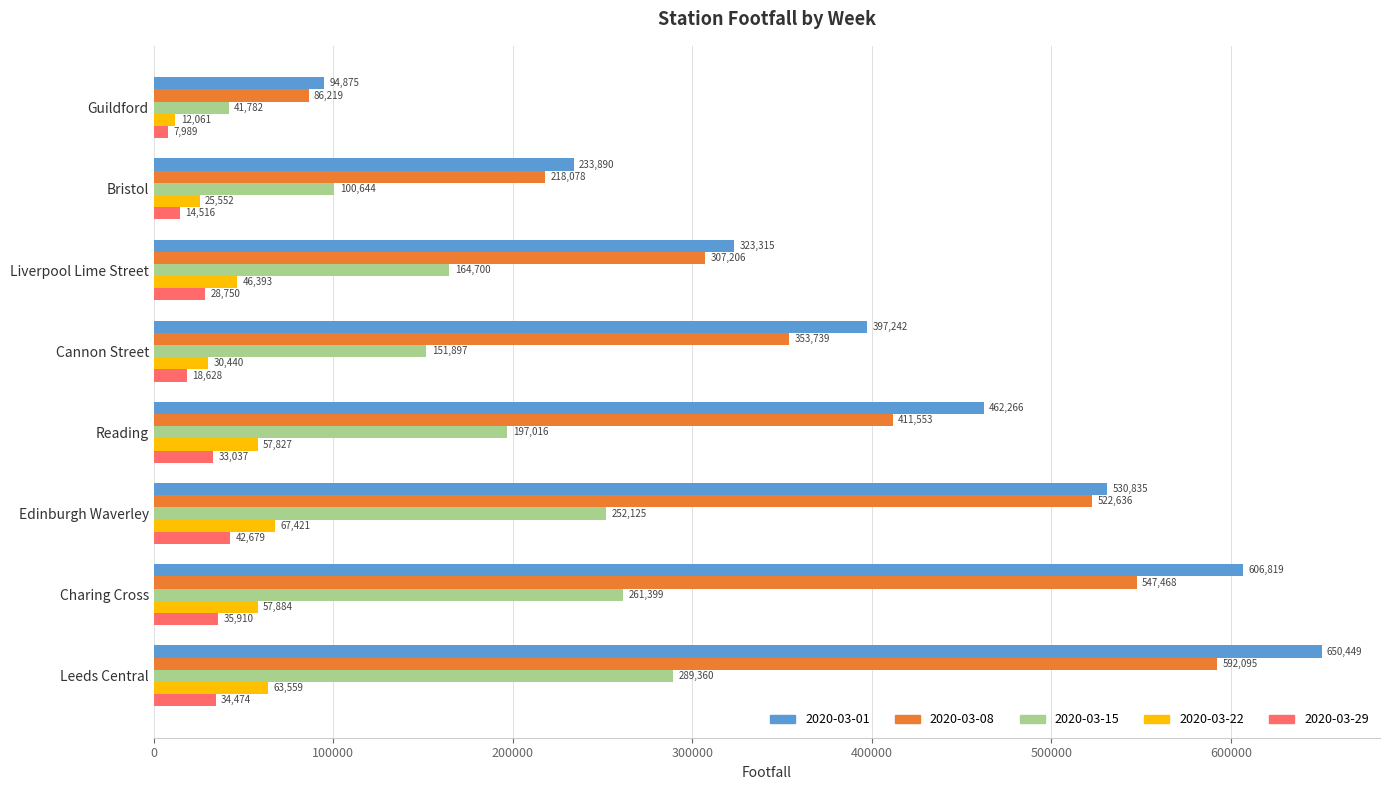

Rank the series by their maximum value, from highest to lowest.

2020-03-01, 2020-03-08, 2020-03-15, 2020-03-22, 2020-03-29